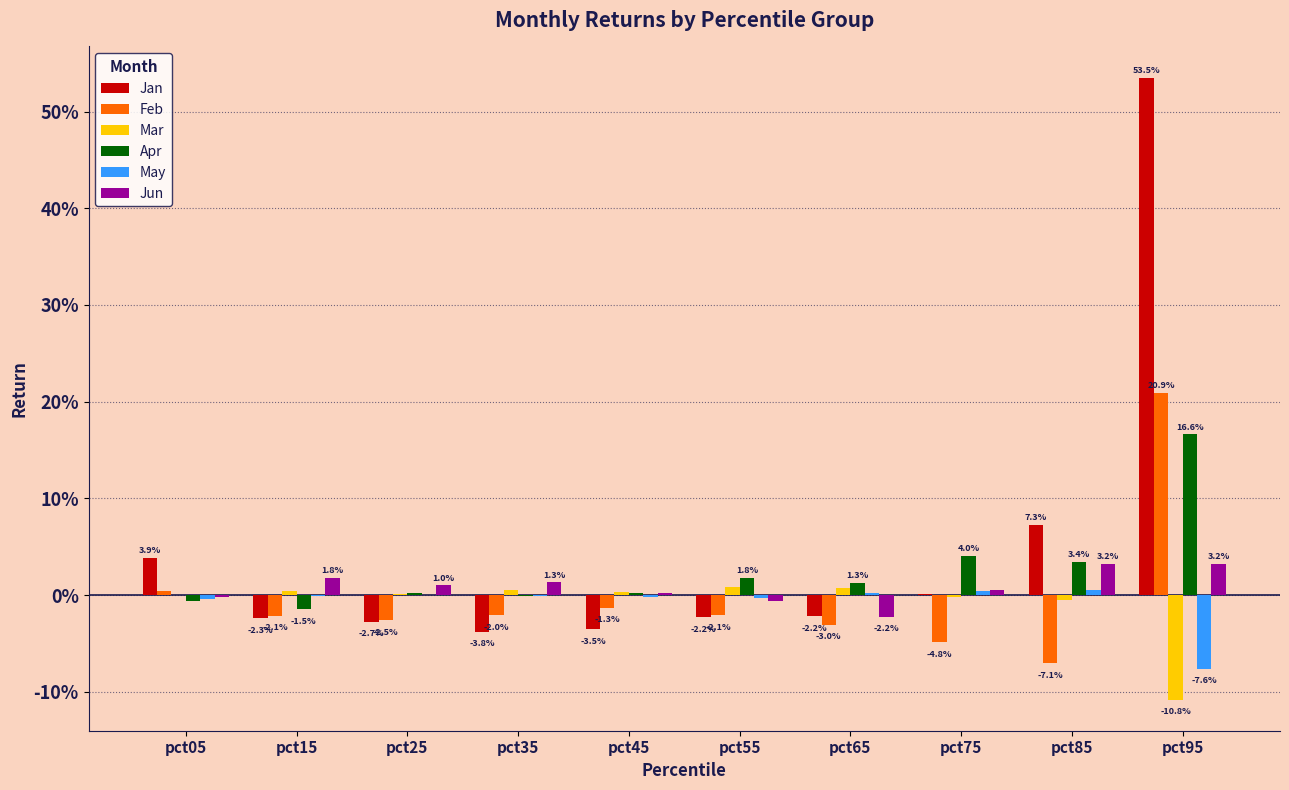

Which series has the largest total across all categories?

Jan